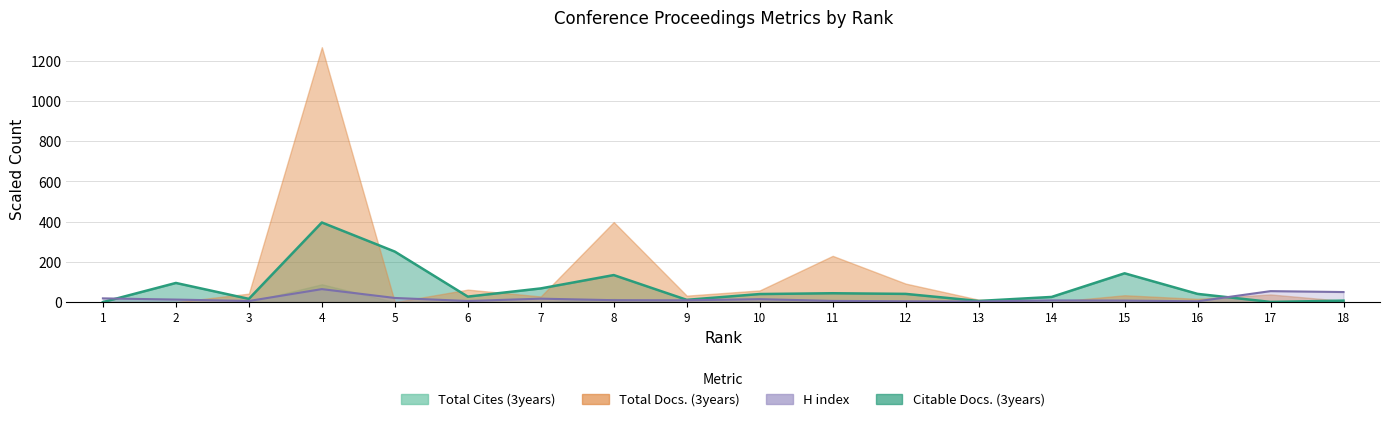

True or false: Citable Docs. (3years) has a value of 44.0 at 11.

True